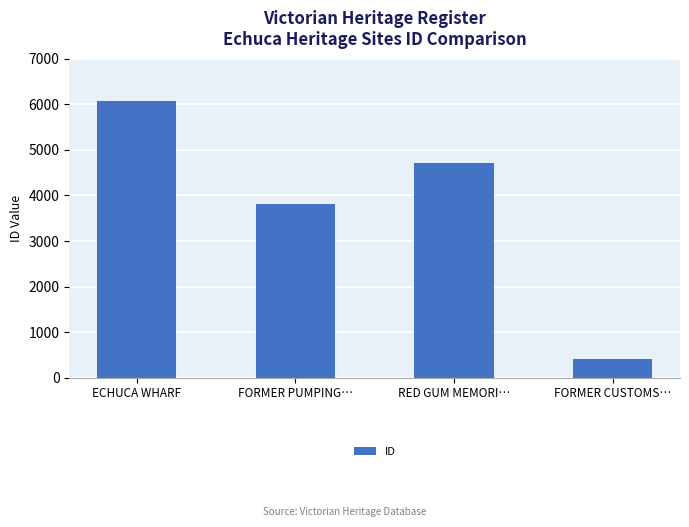

What is the sum of all values?

15030